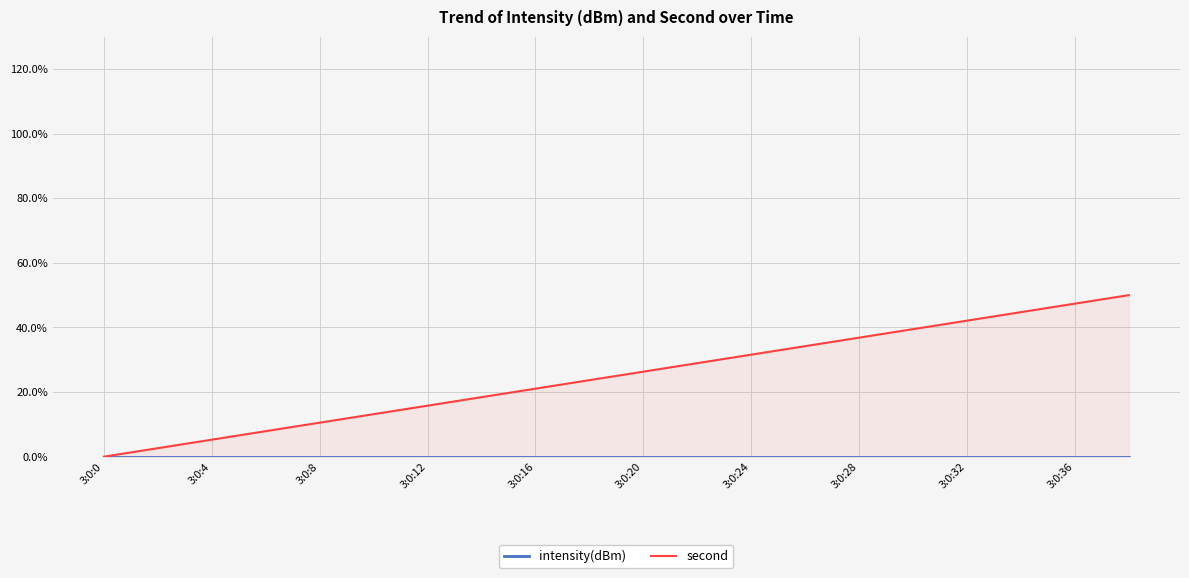

What is the difference between the maximum and minimum values in the second series?

50.0